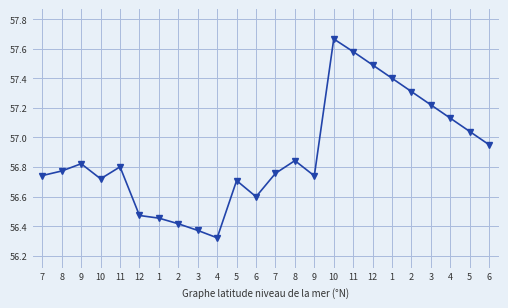

Rank the categories by value from highest to lowest.

10, 11, 12, 1, 2, 3, 4, 5, 6, 8, 9, 11, 8, 7, 7, 9, 10, 5, 6, 12, 1, 2, 3, 4